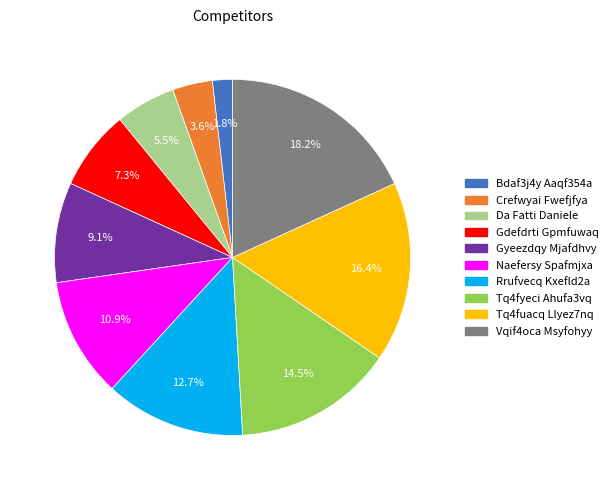

What percentage is the Naefersy Spafmjxa slice, to the nearest percent?

11%